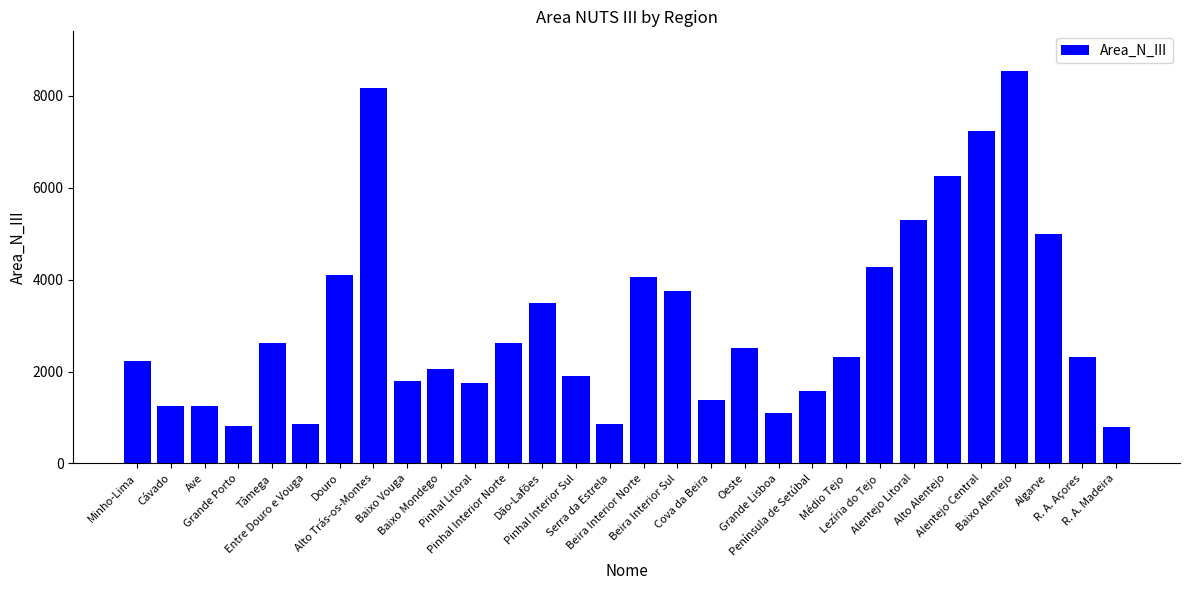

Read the value at Pinhal Litoral.

1746